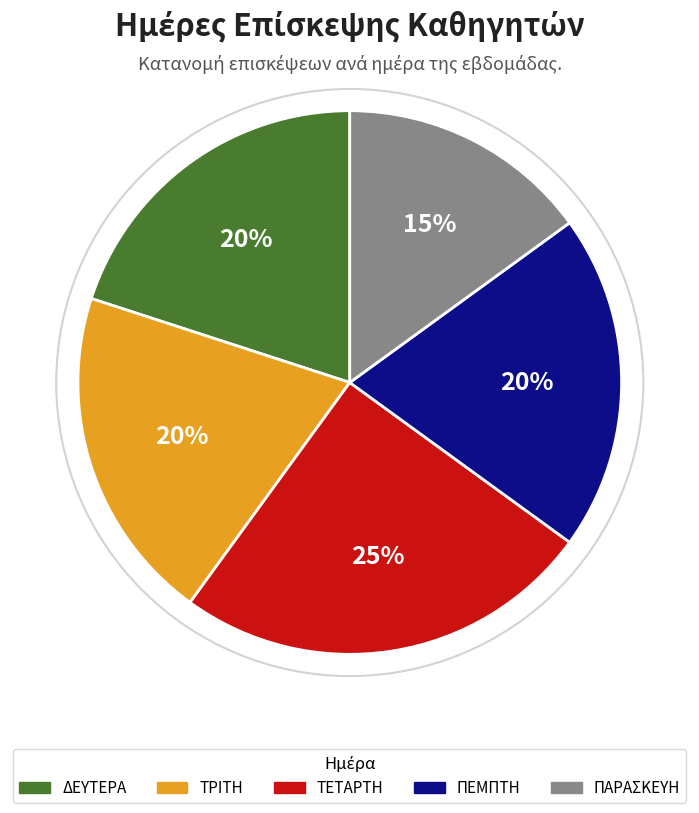

Combined, do ΤΕΤΑΡΤΗ and ΔΕΥΤΕΡΑ account for over 50%?

No